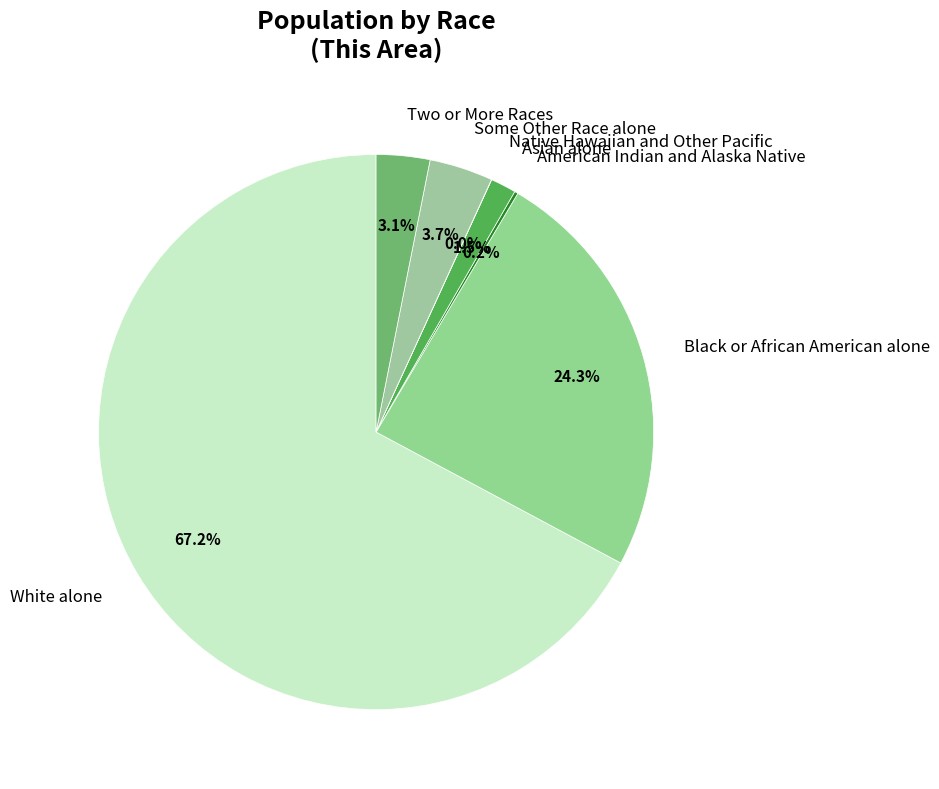

Is there any slice that represents more than half of the pie?

Yes